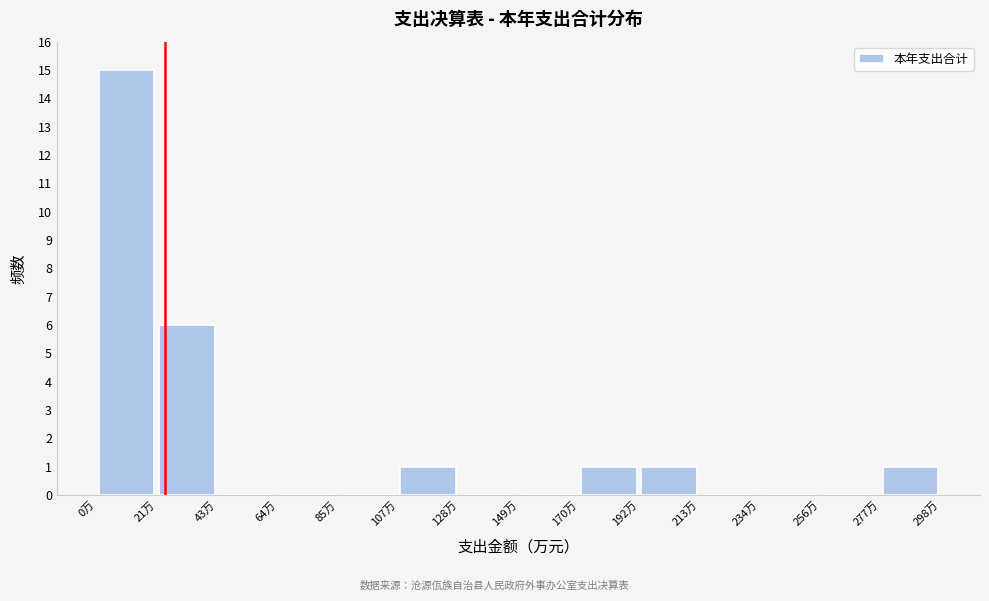

Which range on the x-axis has the tallest bar?

0 to 20